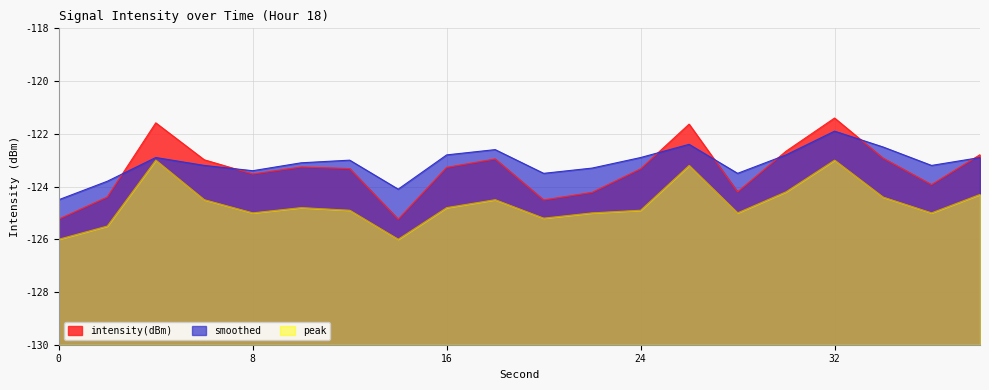

Which category has the highest value across all series?

32